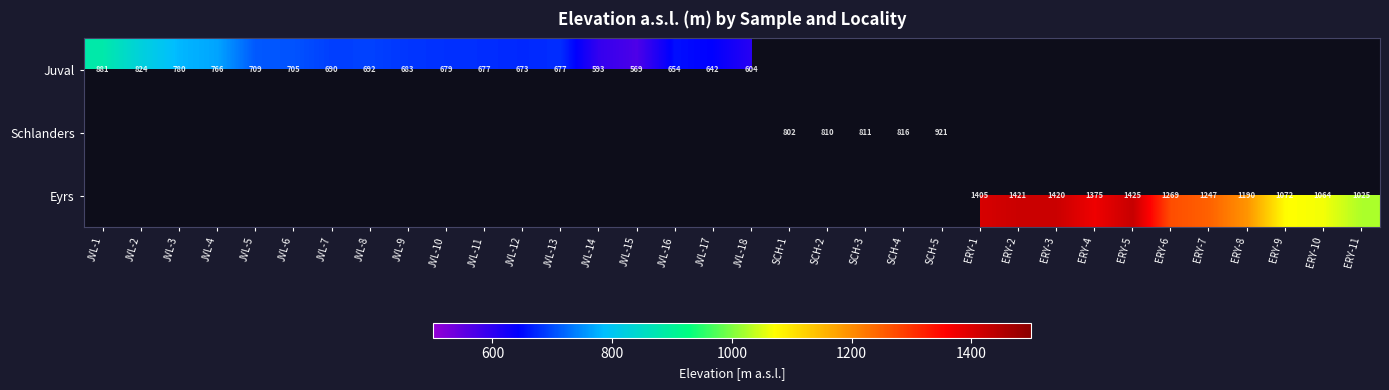

Is the value of Eyrs at ERY-5 greater than the value of Juval at JVL-1?

Yes